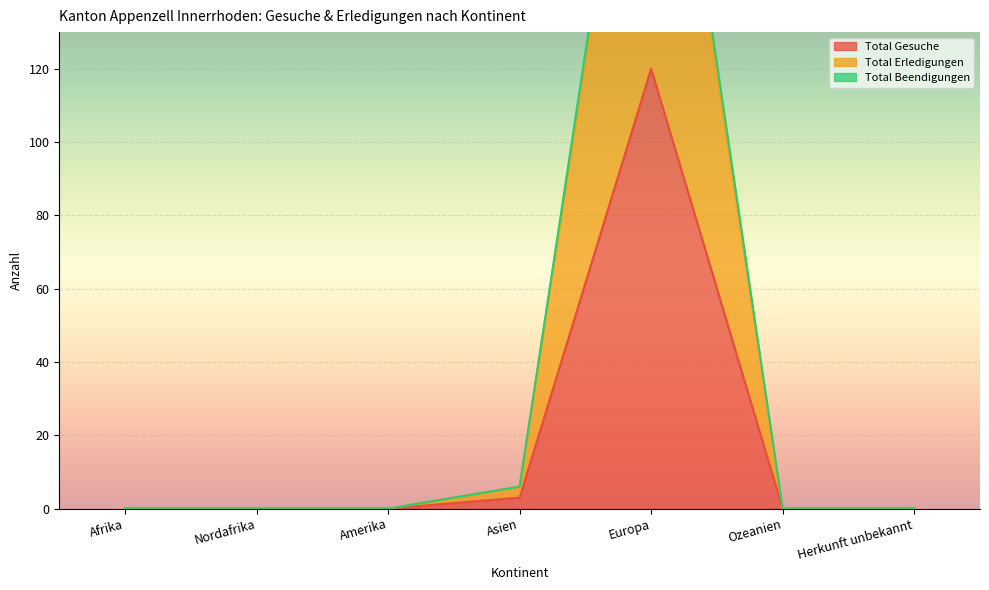

What is the sum of all Total Beendigungen values?

249